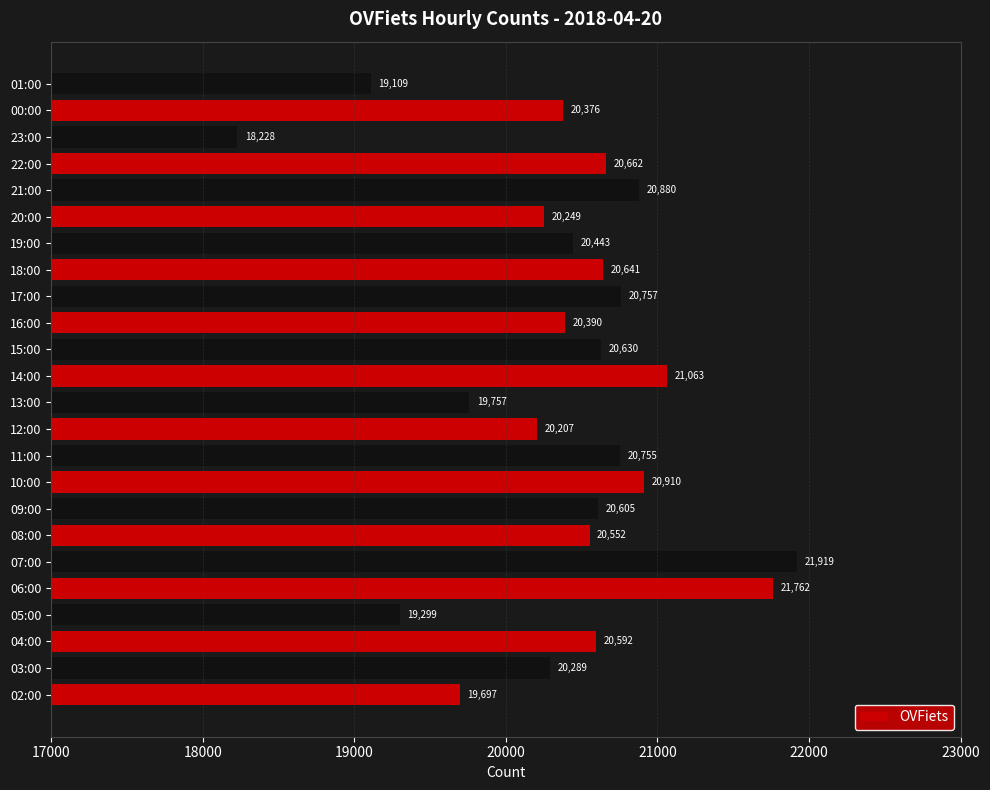

What is the difference between the maximum and minimum values?

3691